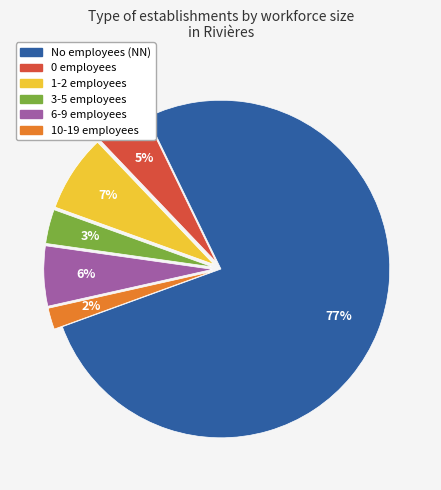

How many segments does this pie chart have?

6